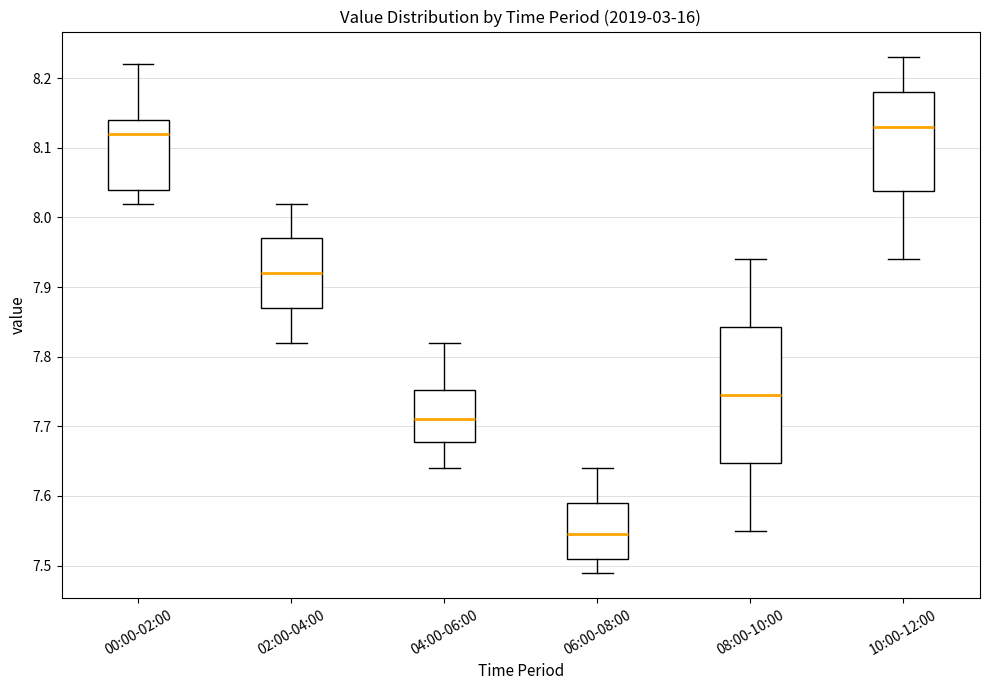

Reading left to right, transcribe this box plot: for each box, give where its median line is, the range the box spans, and where its two whiskers end, as read against the y-axis. The values are not printed on the chart, so give them approximately, as read against the axis.

00:00-02:00: median 8.12, box 8.04 to 8.14, whiskers 8.02 to 8.22
02:00-04:00: median 7.92, box 7.87 to 7.97, whiskers 7.82 to 8.02
04:00-06:00: median 7.71, box 7.68 to 7.75, whiskers 7.64 to 7.82
06:00-08:00: median 7.55, box 7.51 to 7.59, whiskers 7.49 to 7.64
08:00-10:00: median 7.75, box 7.65 to 7.84, whiskers 7.55 to 7.94
10:00-12:00: median 8.13, box 8.04 to 8.18, whiskers 7.94 to 8.23